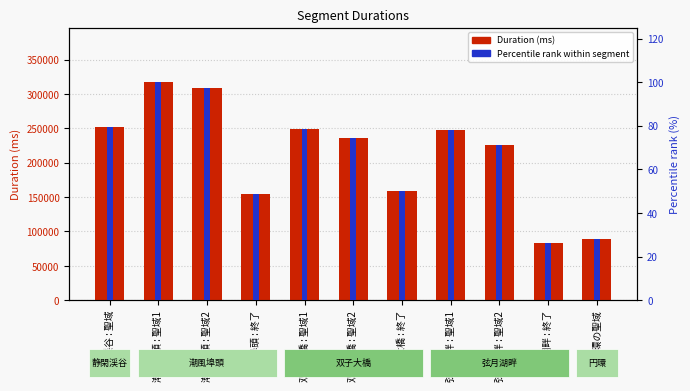

What are all the series names shown in the legend?

Duration (ms), Percentile rank within segment